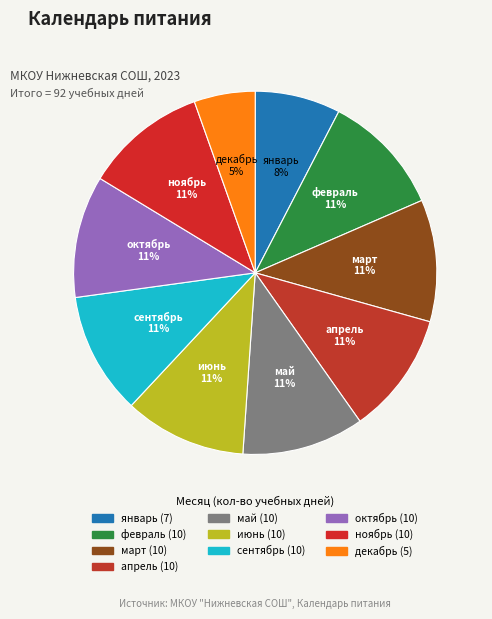

Which category has the smallest portion of the pie?

декабрь